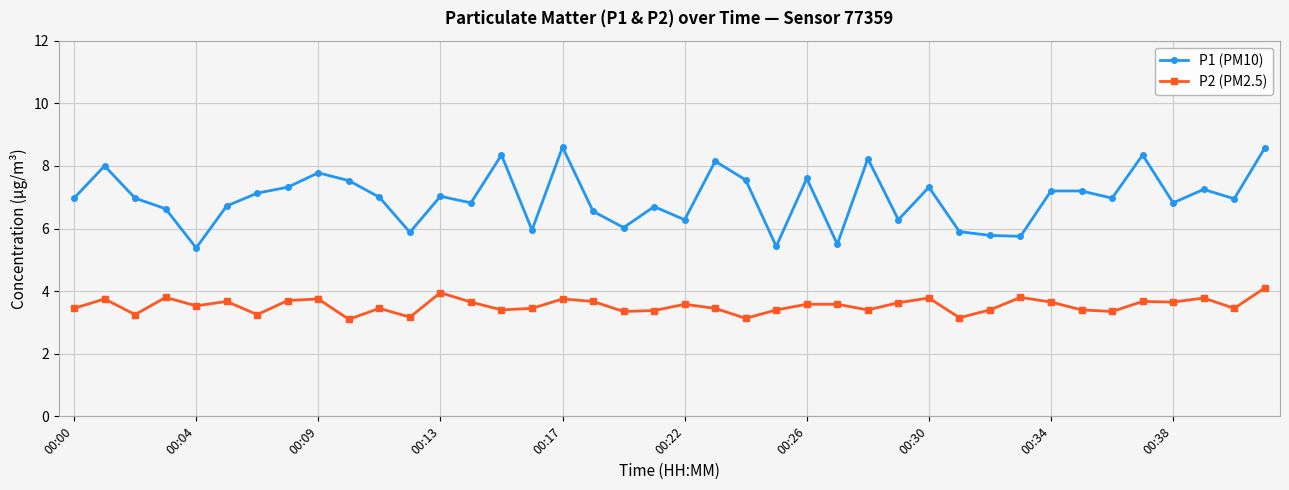

True or false: P2 (PM2.5) and P1 (PM10) cross at least once.

False